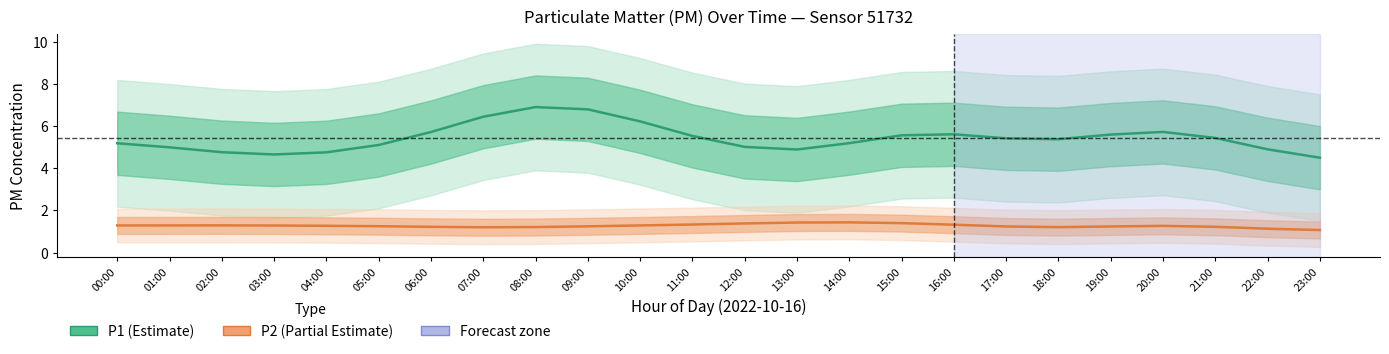

What is the total value across all series at 23:00?

5.6